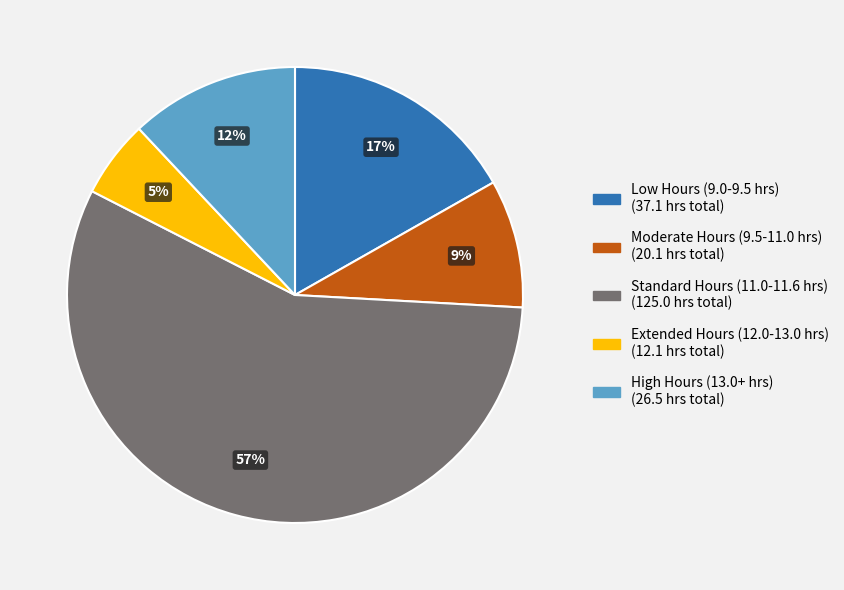

Is there any slice that represents more than half of the pie?

Yes